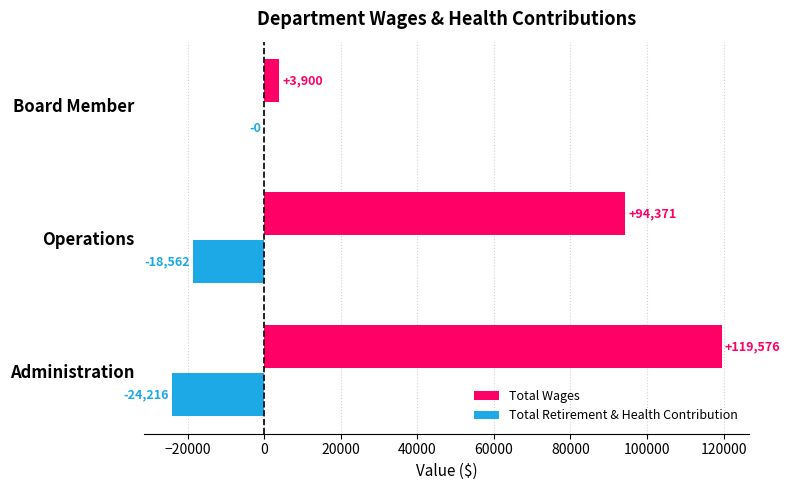

What are all the series names shown in the legend?

Total Wages, Total Retirement & Health Contribution